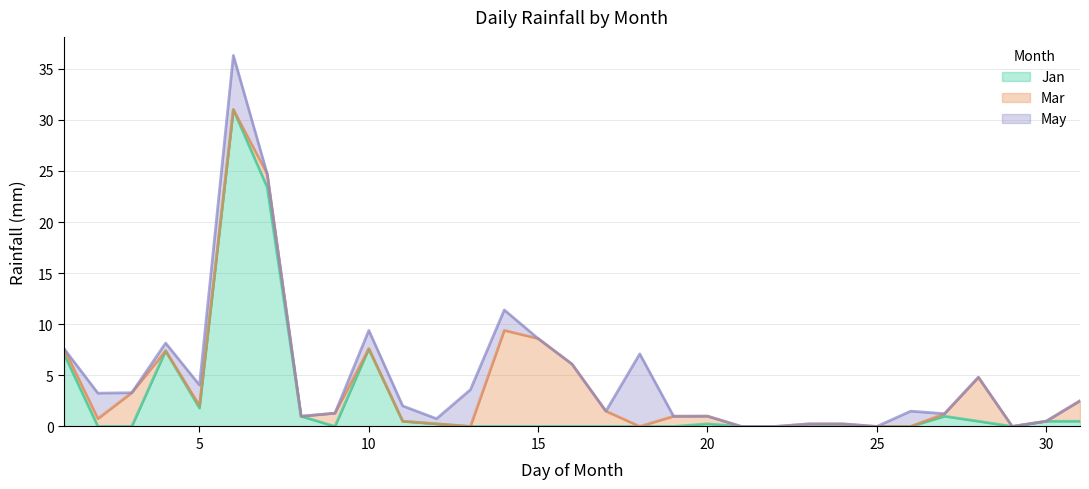

What is the maximum value shown in the chart?

31.0